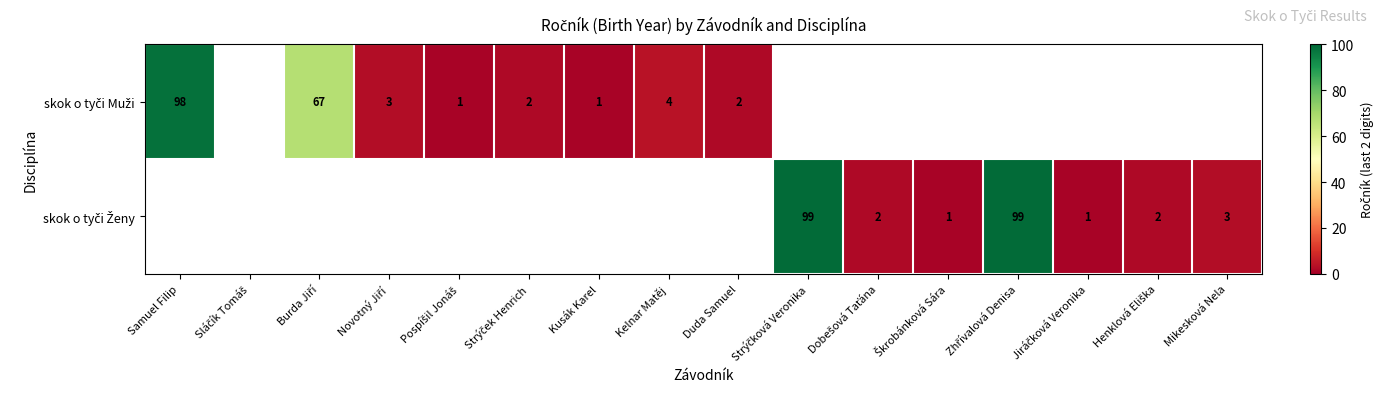

How many data points does each series have?

16